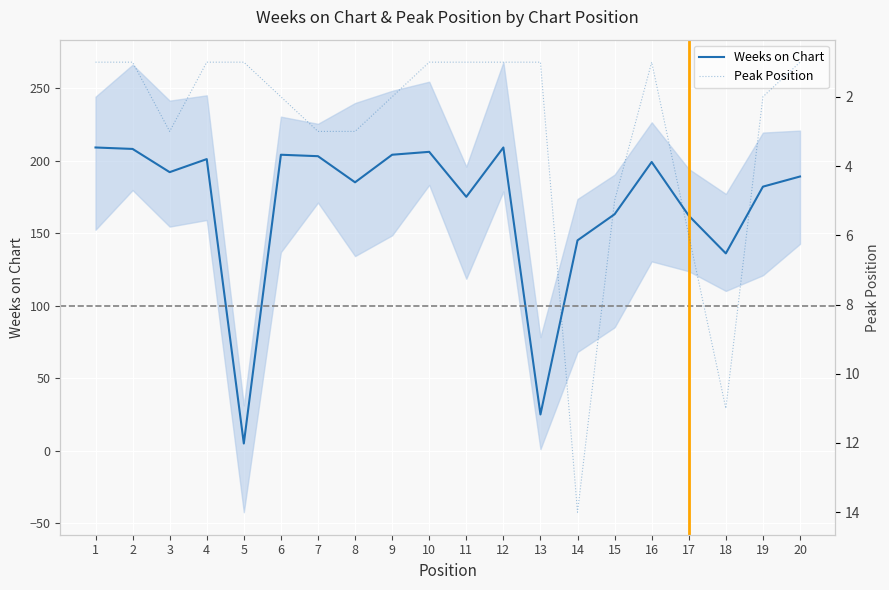

Is it true that Weeks on Chart equals 185 at 8?

True